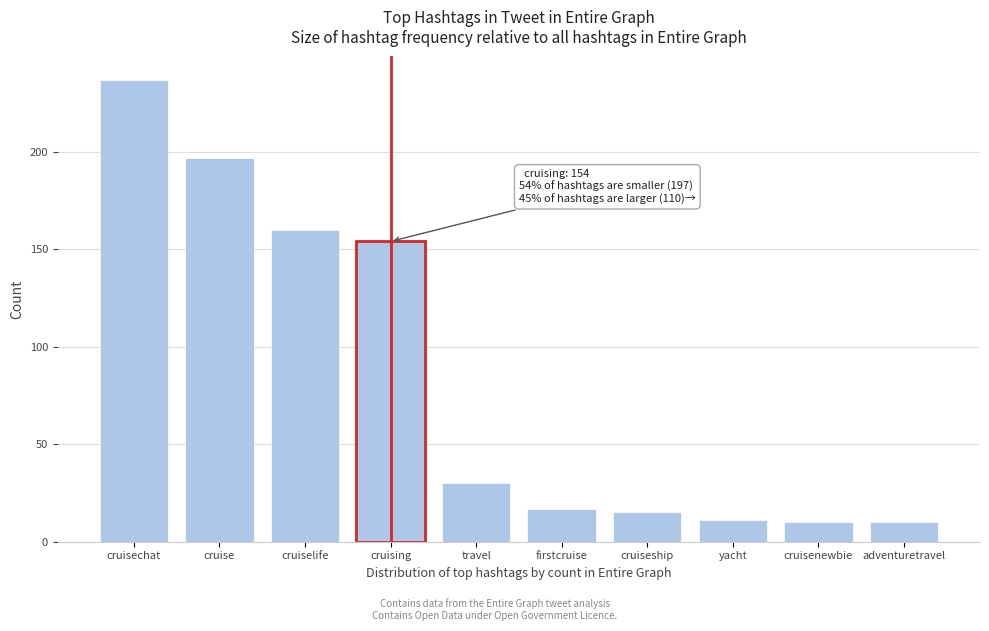

Reading right to left, what are all the values shown in this chart?

10	10	11	15	17	30	154	160	197	237